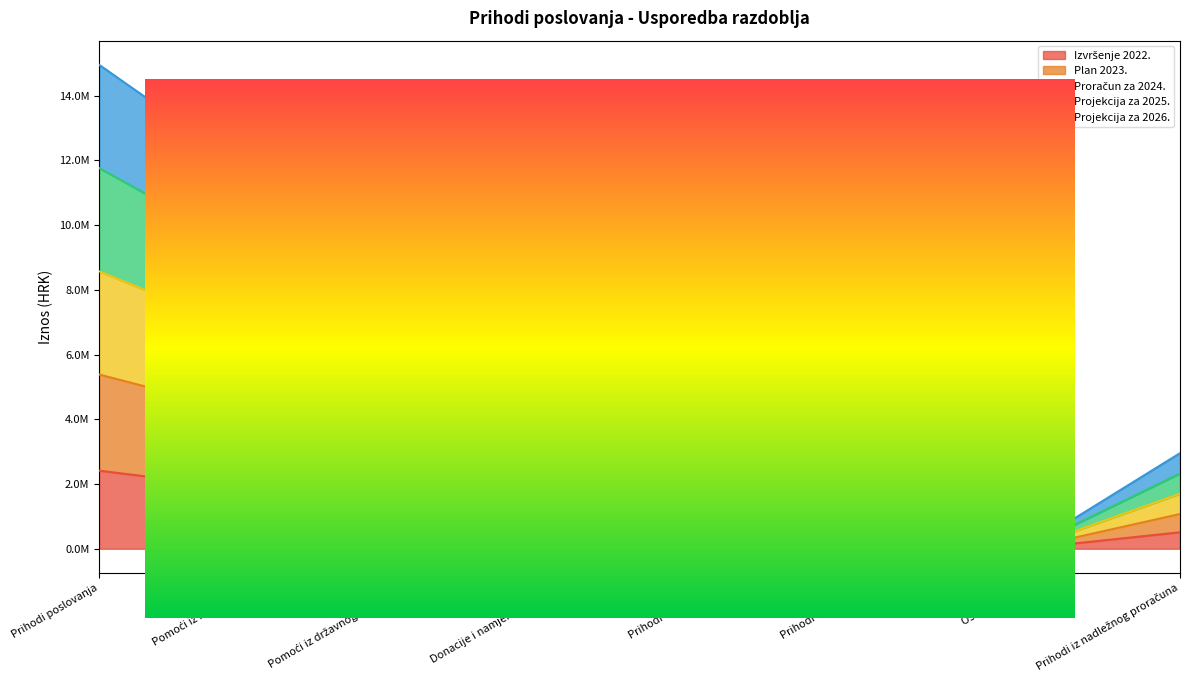

What position from the left is Ostali prihodi?

7